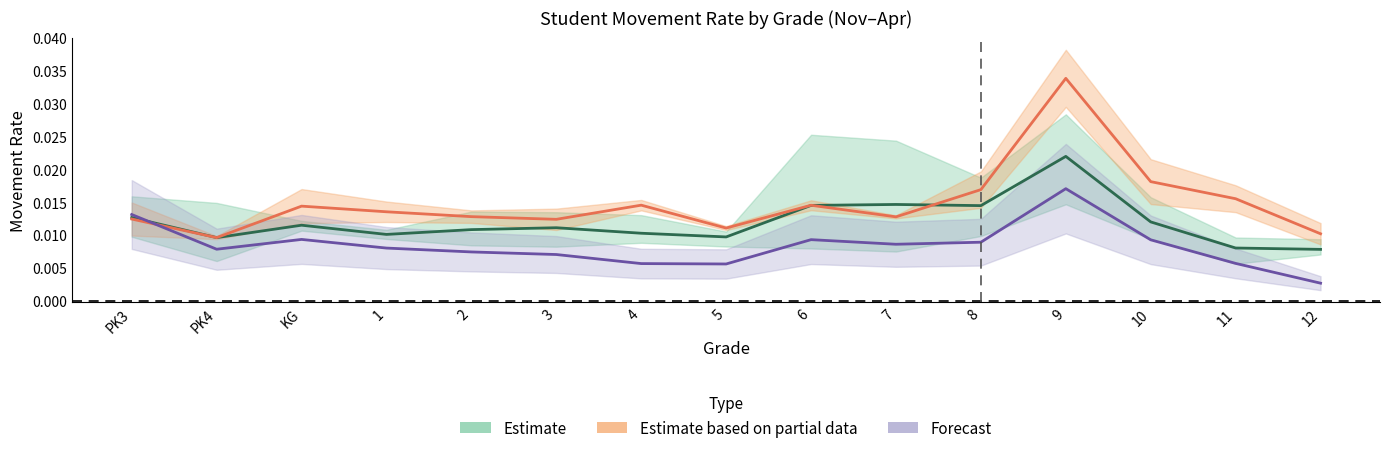

How many interior local peaks does the Estimate series have?

4